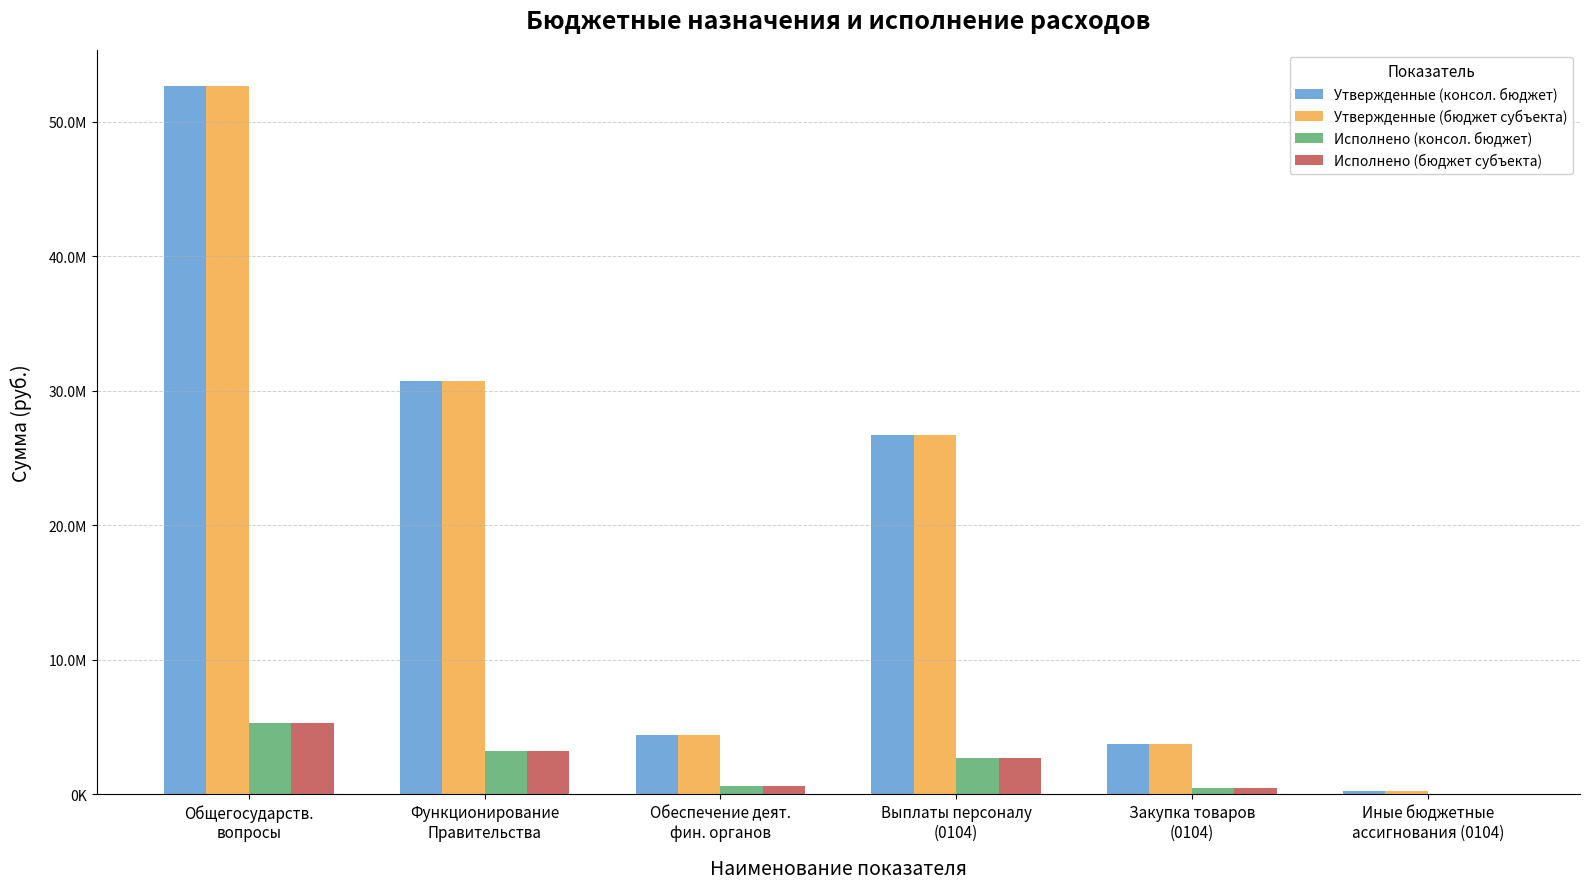

Reading left to right, list all the values displayed in this chart.

Утвержденные (консол. бюджет): 52683792.3	30705392.3	4414100.0	26738000.0	3720392.3	247000.0
Утвержденные (бюджет субъекта): 52683792.3	30705392.3	4414100.0	26738000.0	3720392.3	247000.0
Исполнено (консол. бюджет): 5273921.7	3235123.7	596793.2	2723130.5	462774.8	49218.4
Исполнено (бюджет субъекта): 5273921.7	3235123.7	596793.2	2723130.5	462774.8	49218.4